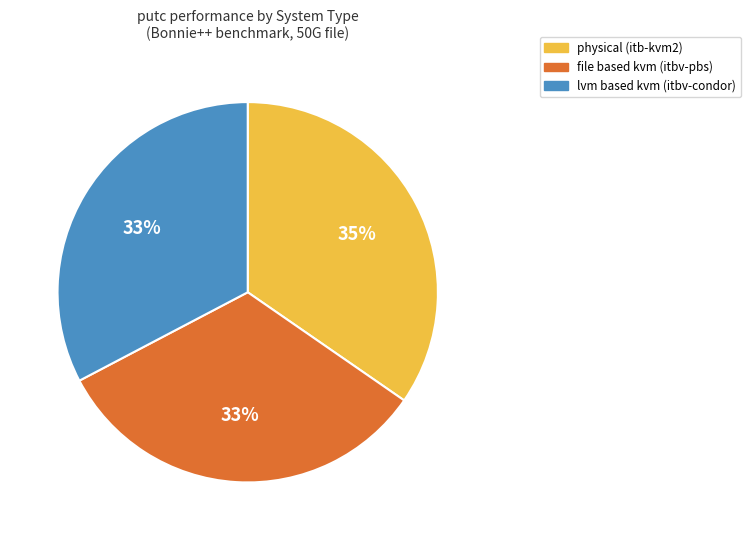

Does any single category account for the majority?

No